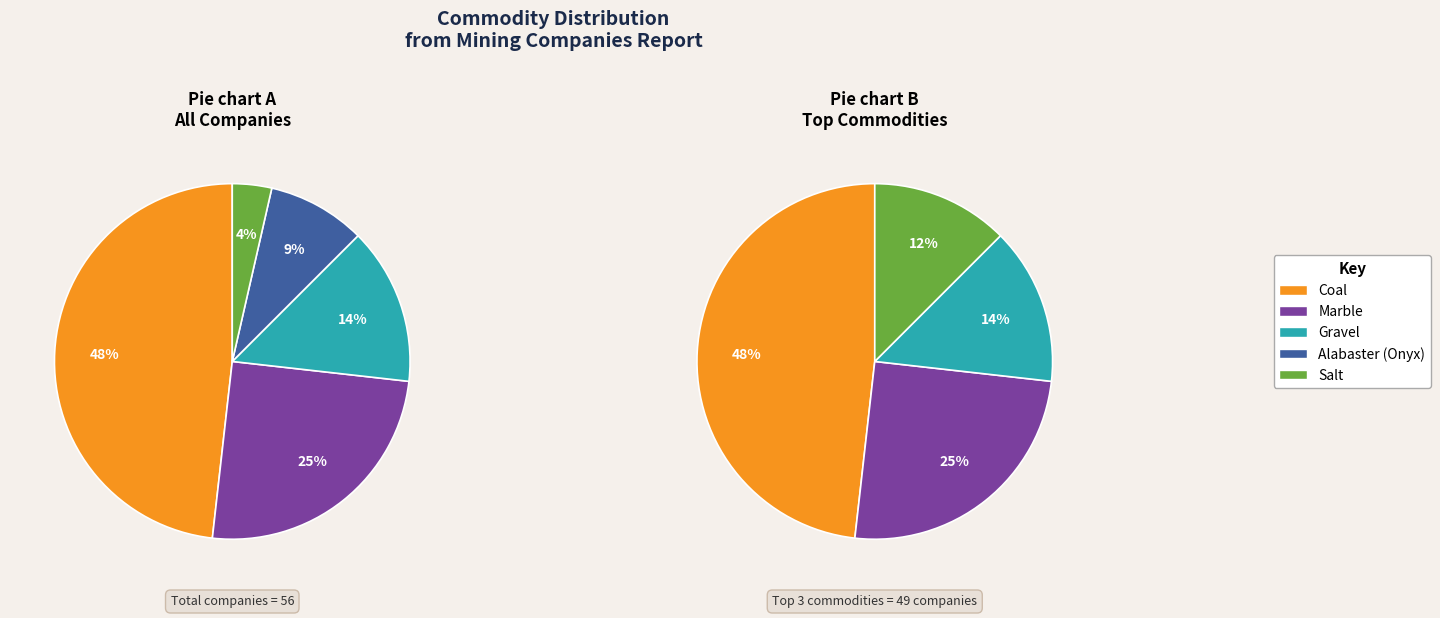

Is there any slice that represents more than half of the pie?

No